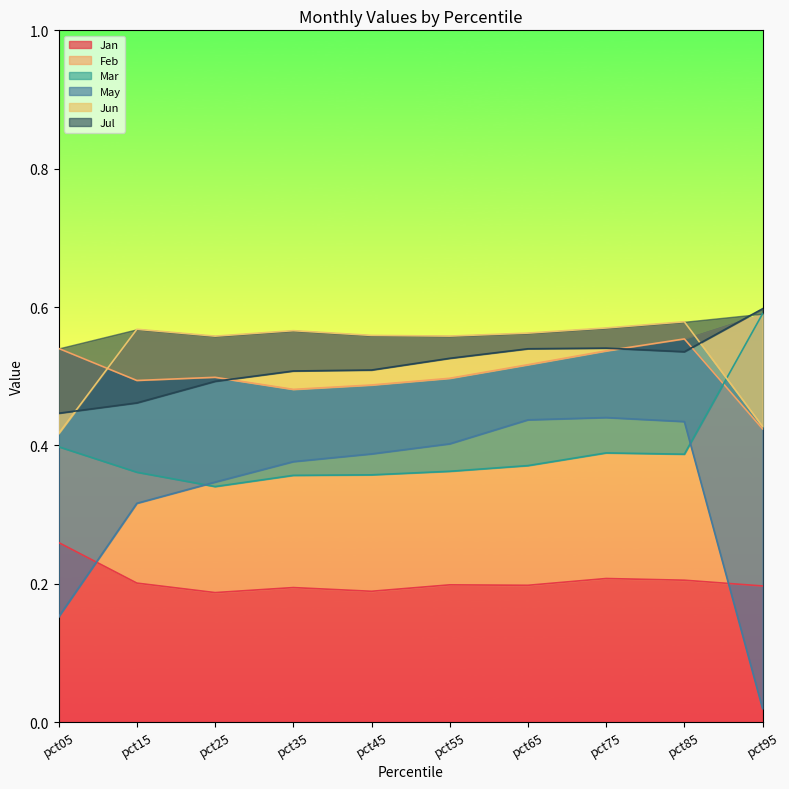

True or false: Mar has more than 1 points higher than both neighbors.

False